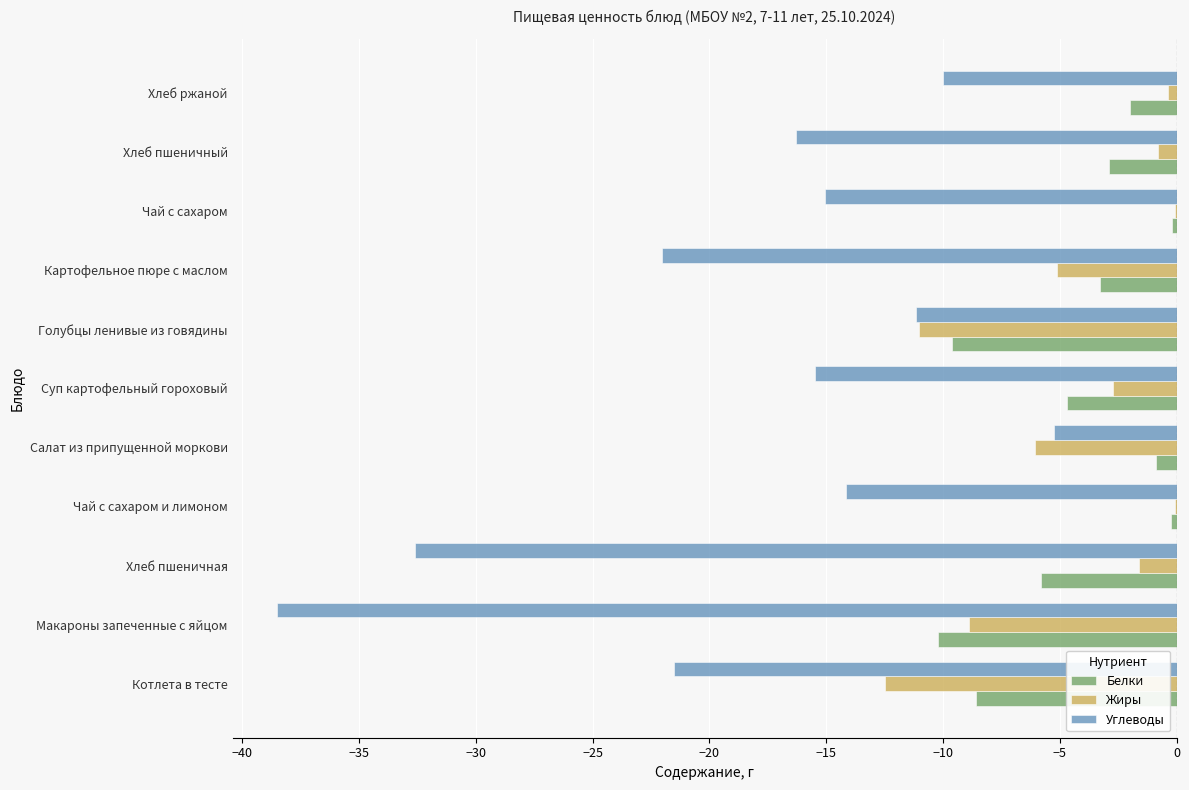

True or false: Белки has a value of -5.8 at Хлеб пшеничная.

True